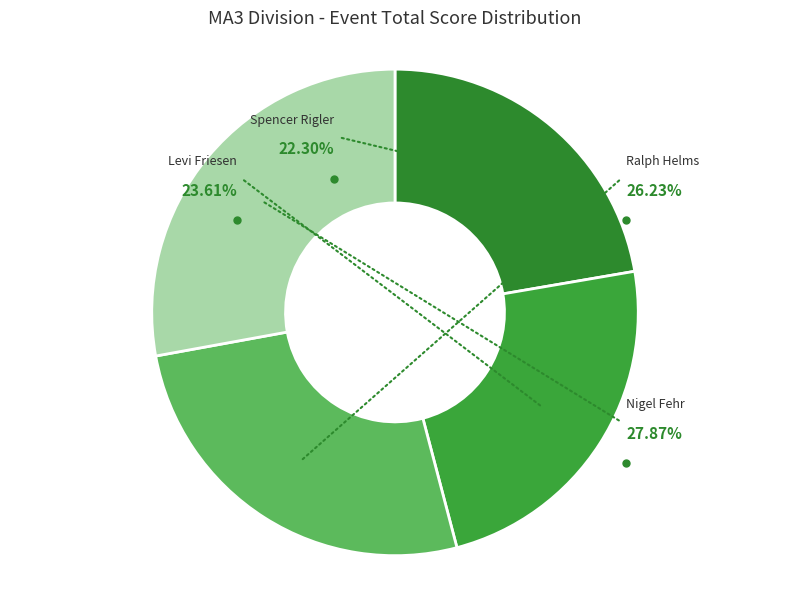

To the nearest percent, what is the combined percentage of Nigel Fehr and Ralph Helms?

54%